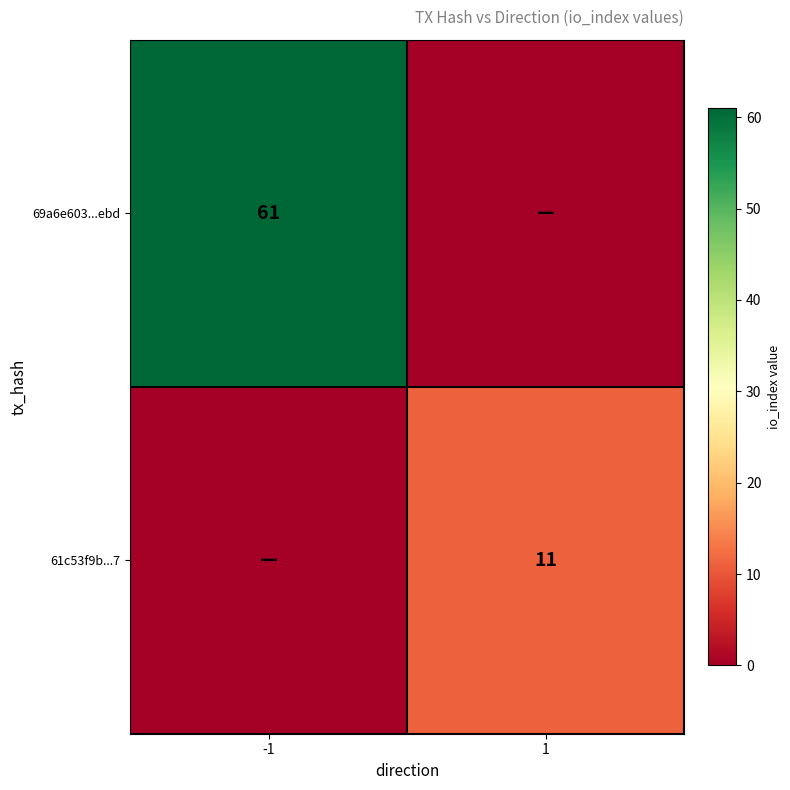

True or false: 69a6e603...ebd has a value of 61 at -1.

True